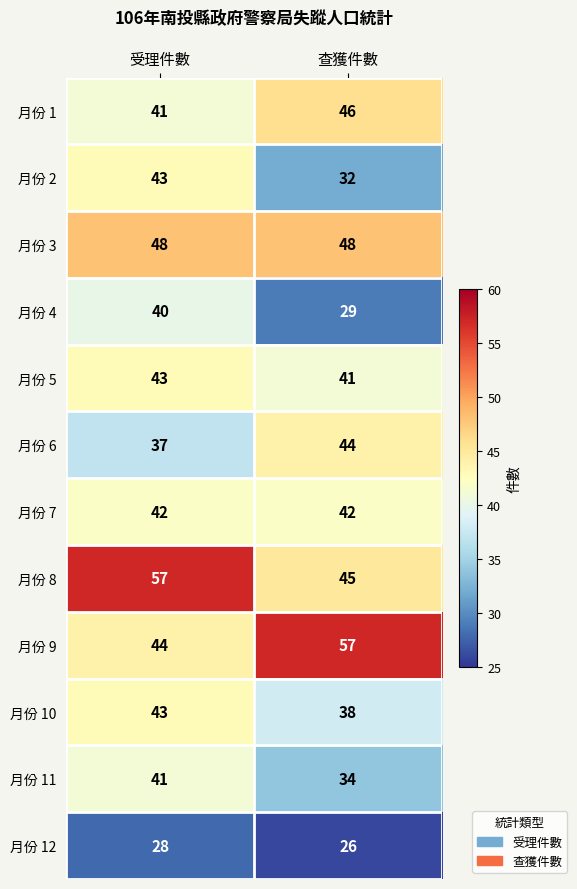

Reading left to right, list all the values displayed in this chart.

月份 1: 41	46
月份 2: 43	32
月份 3: 48	48
月份 4: 40	29
月份 5: 43	41
月份 6: 37	44
月份 7: 42	42
月份 8: 57	45
月份 9: 44	57
月份 10: 43	38
月份 11: 41	34
月份 12: 28	26